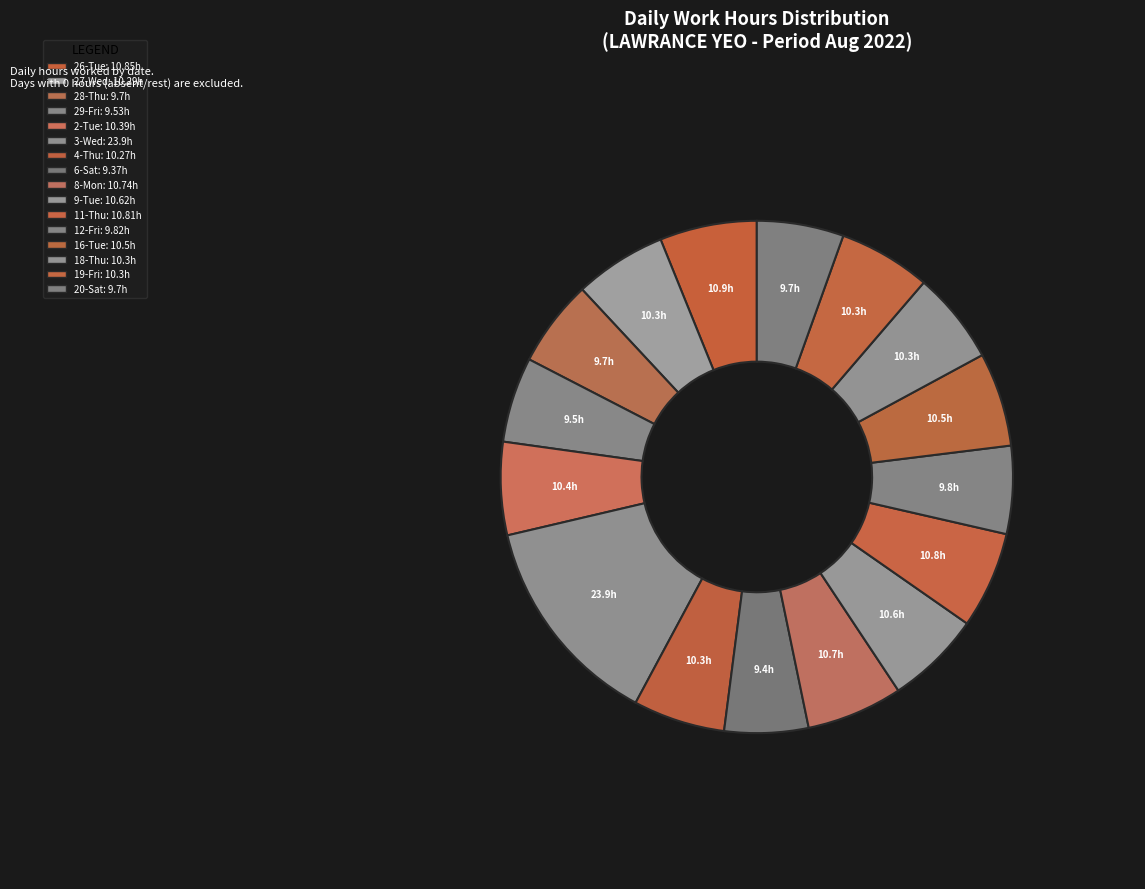

Which has a higher value, 4-Thu or 20-Sat?

4-Thu